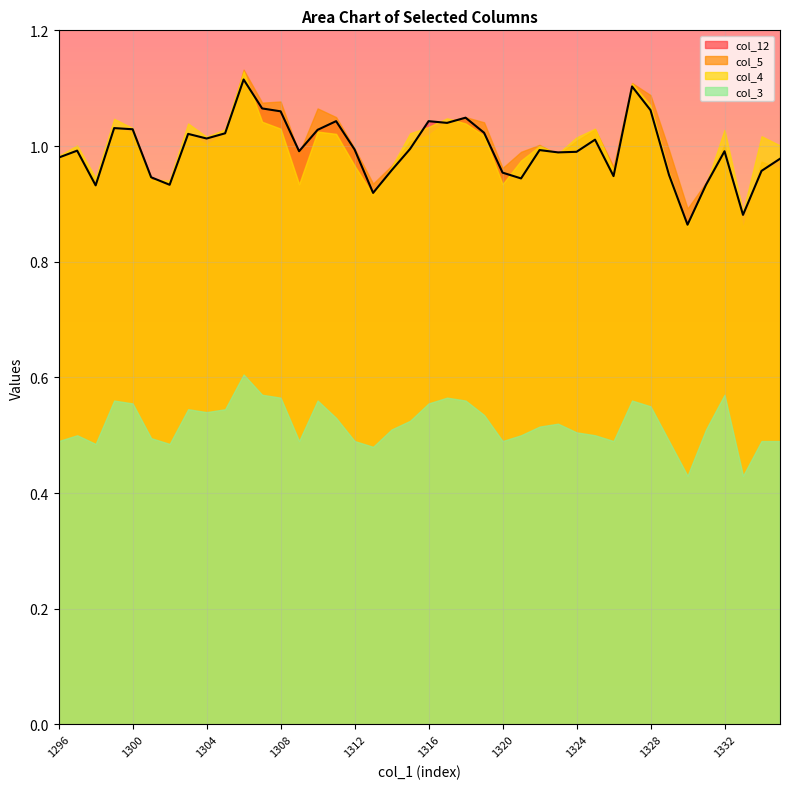

Is it true that col_3 equals 0.2 at 1333?

False